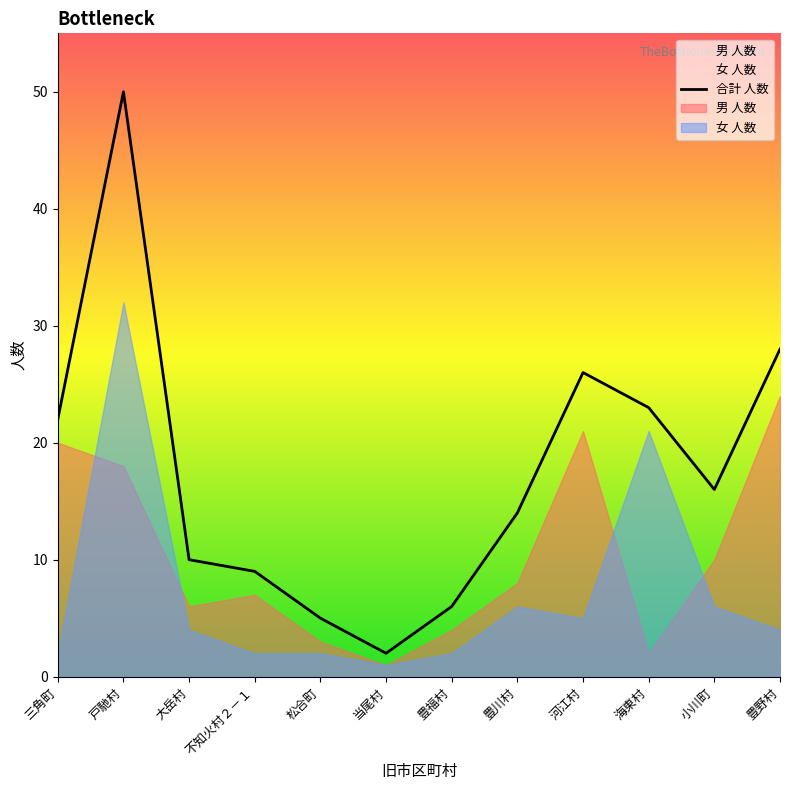

What is the greatest value displayed?

50